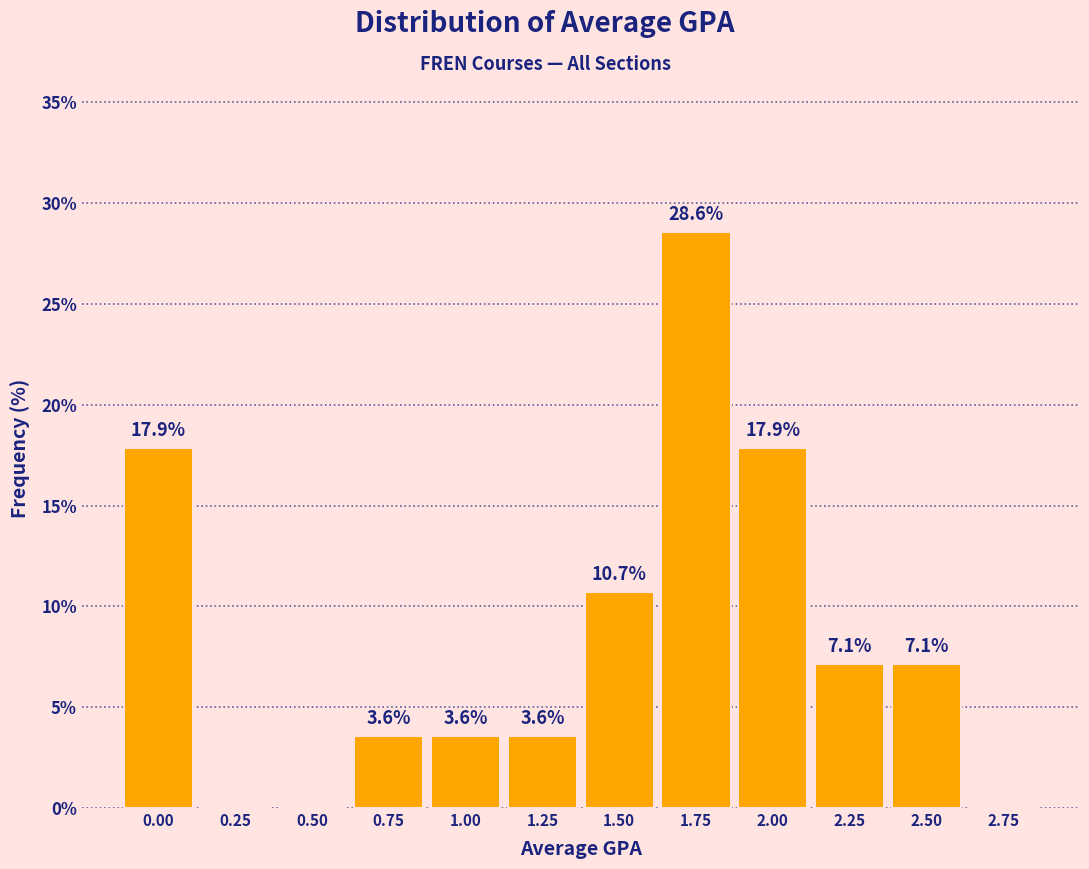

Reading left to right, what are all the values shown in this chart?

0.00=17.9	0.25=0.0	0.50=0.0	0.75=3.6	1.00=3.6	1.25=3.6	1.50=10.7	1.75=28.6	2.00=17.9	2.25=7.1	2.50=7.1	2.75=0.0